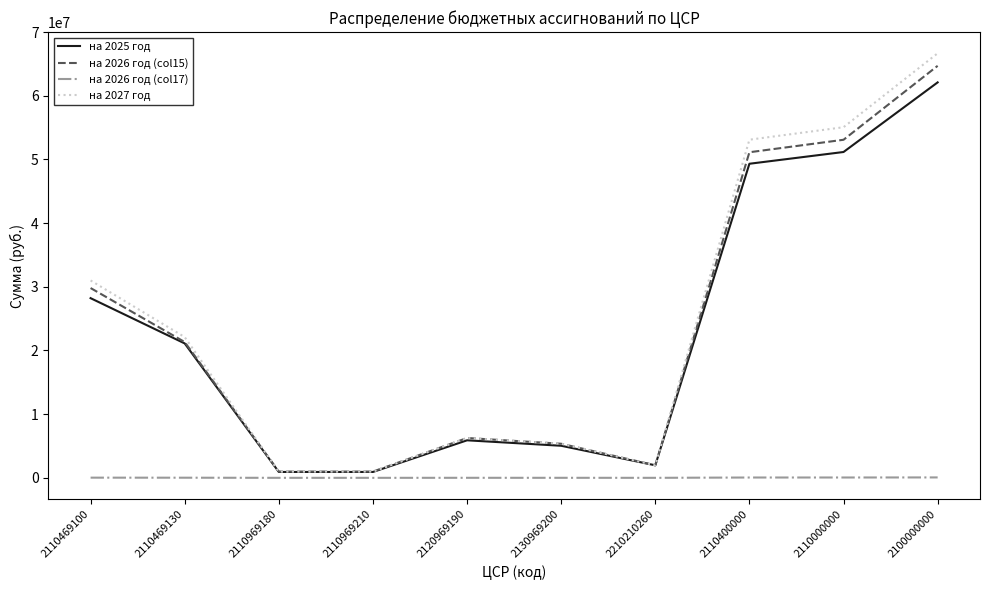

List the series in order of their peak value, lowest first.

на 2026 год (col17), на 2025 год, на 2026 год (col15), на 2027 год